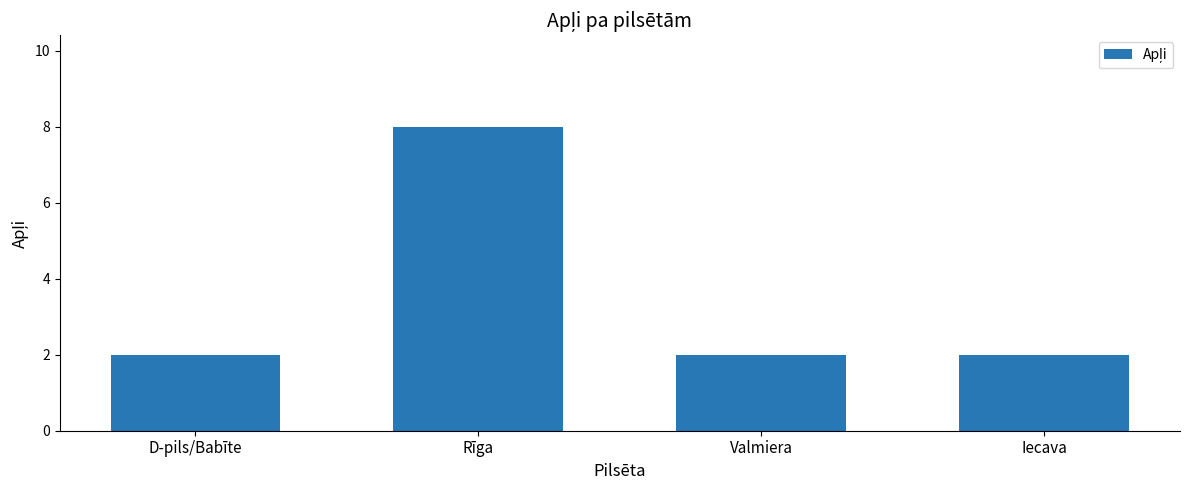

The value at Rīga is 13. True or false?

False